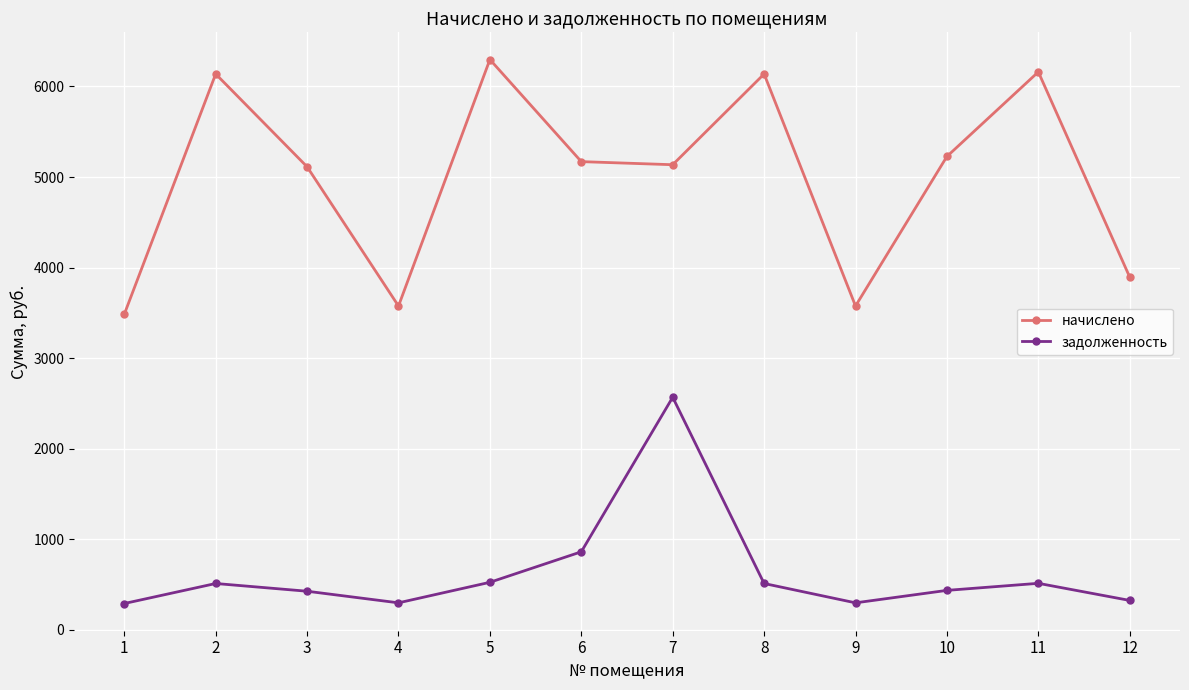

At which label does начислено first exceed 5170?

2